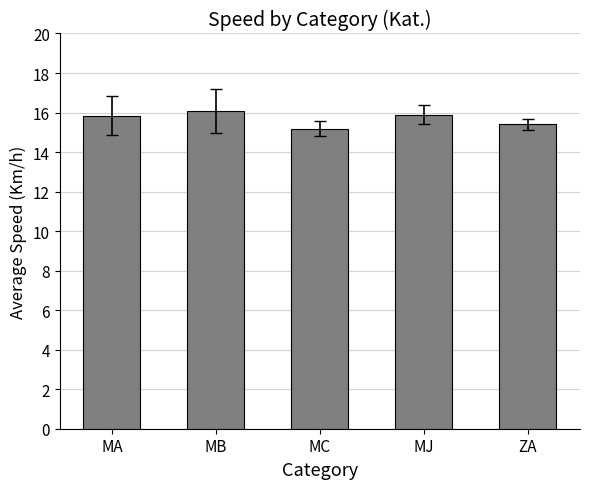

Where is the data nearest to the value 15?

MC